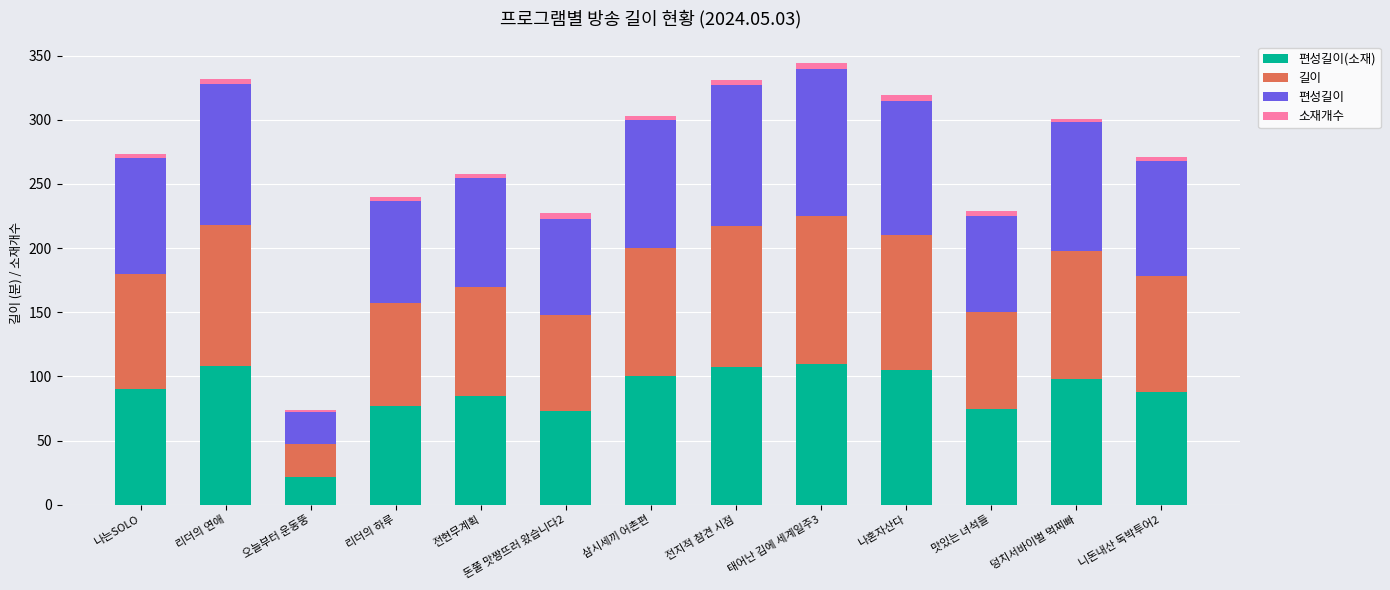

The 편성길이(소재) series shows 151 at 전현무계획. True or false?

False